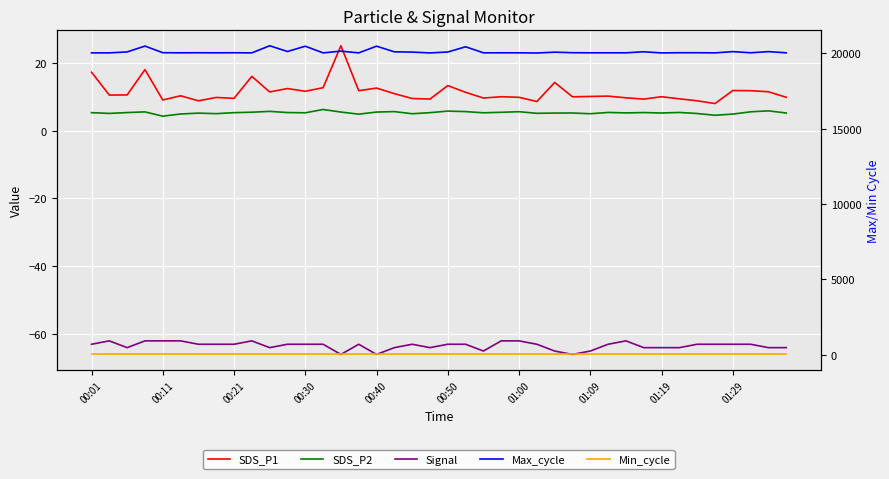

The SDS_P2 series shows 4.9 at 15. True or false?

True